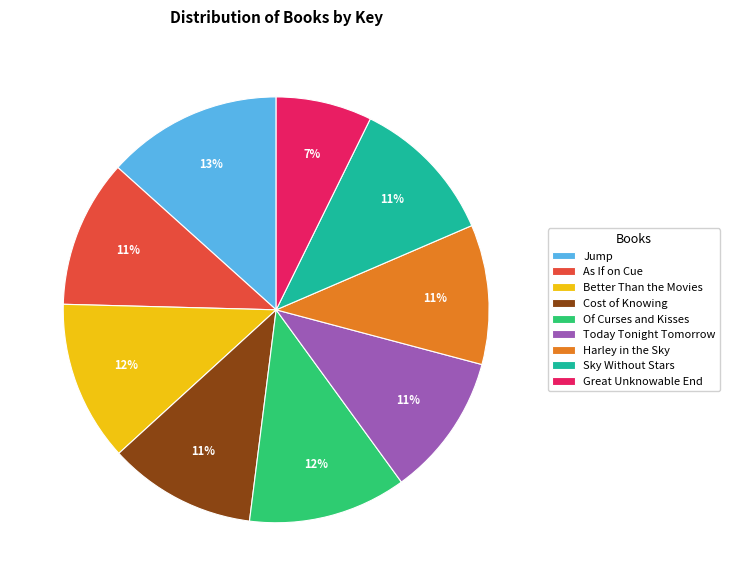

Does Cost of Knowing represent more than half of the total?

No